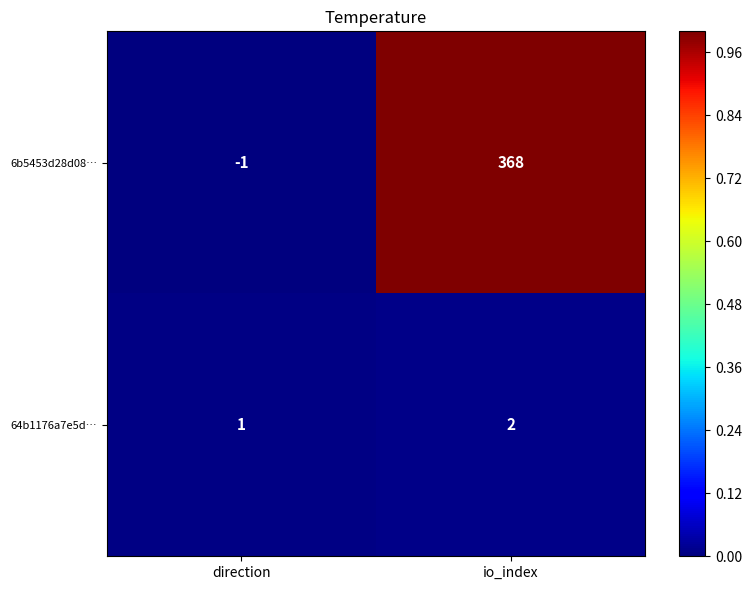

Reading left to right, transcribe all the data shown in this chart.

6b5453d28d08…: direction=-1	io_index=368
64b1176a7e5d…: direction=1	io_index=2